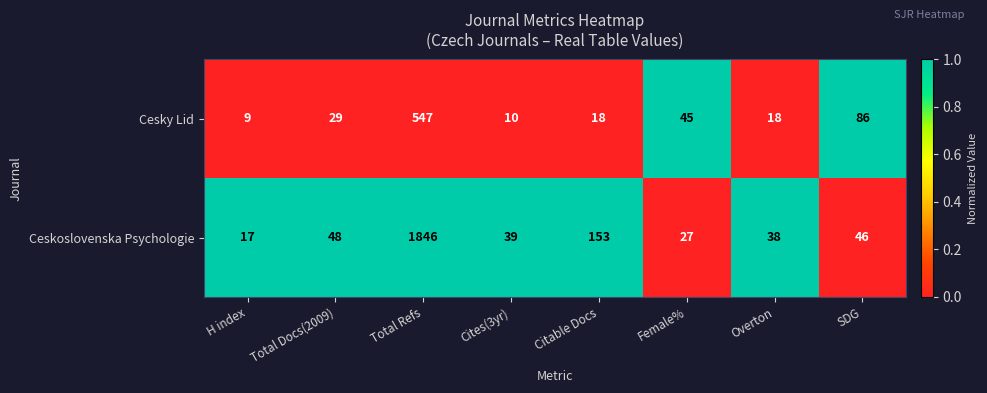

Is it true that Cesky Lid equals 61 at Female%?

False